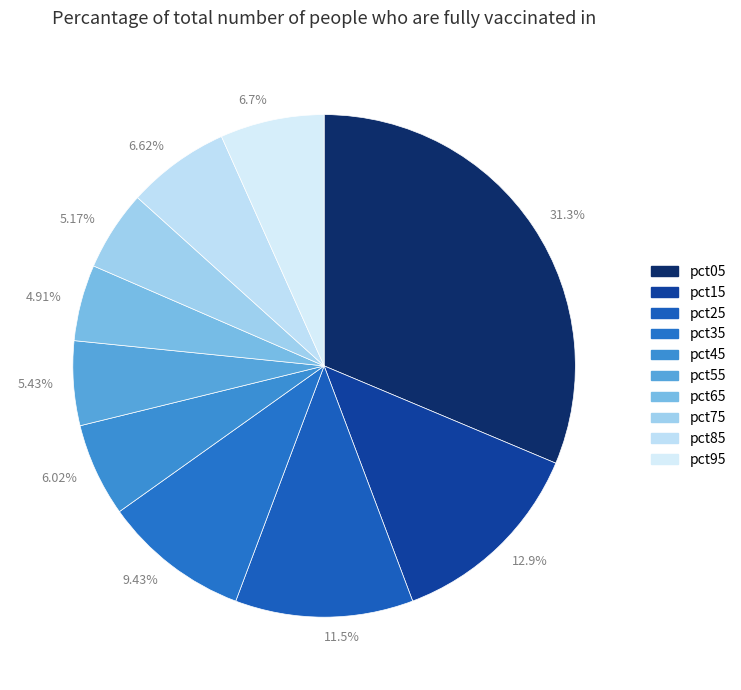

Count the number of slices in the pie.

10